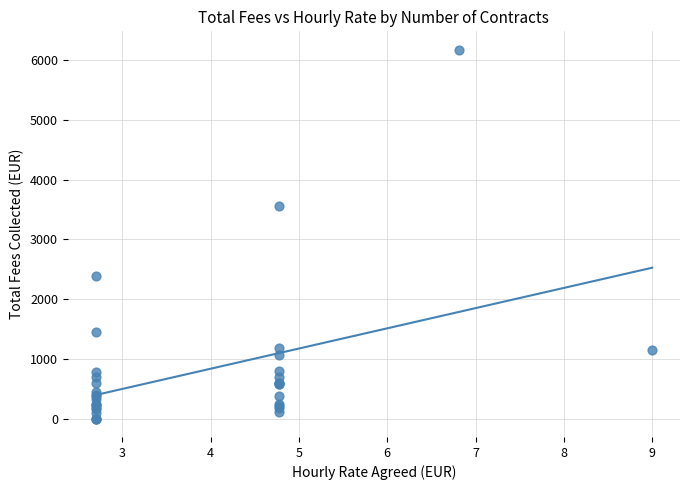

What Y value in the scatter plot is closest to 3087?

3552.7